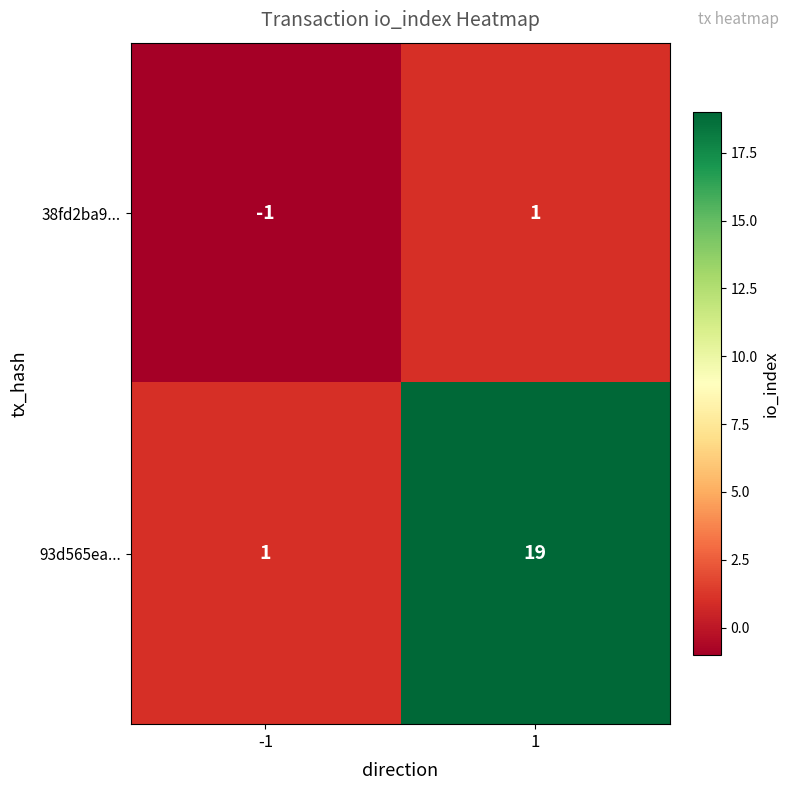

Which series has the widest spread of values?

93d565ea...